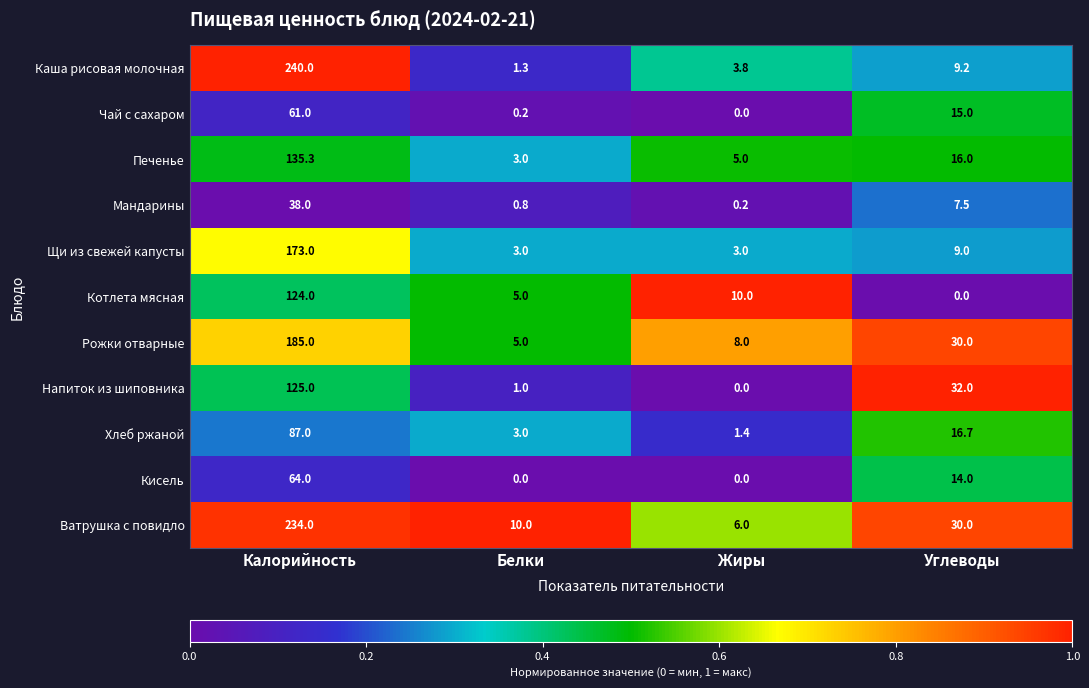

What is the difference between the highest and lowest values at Белки?

10.0